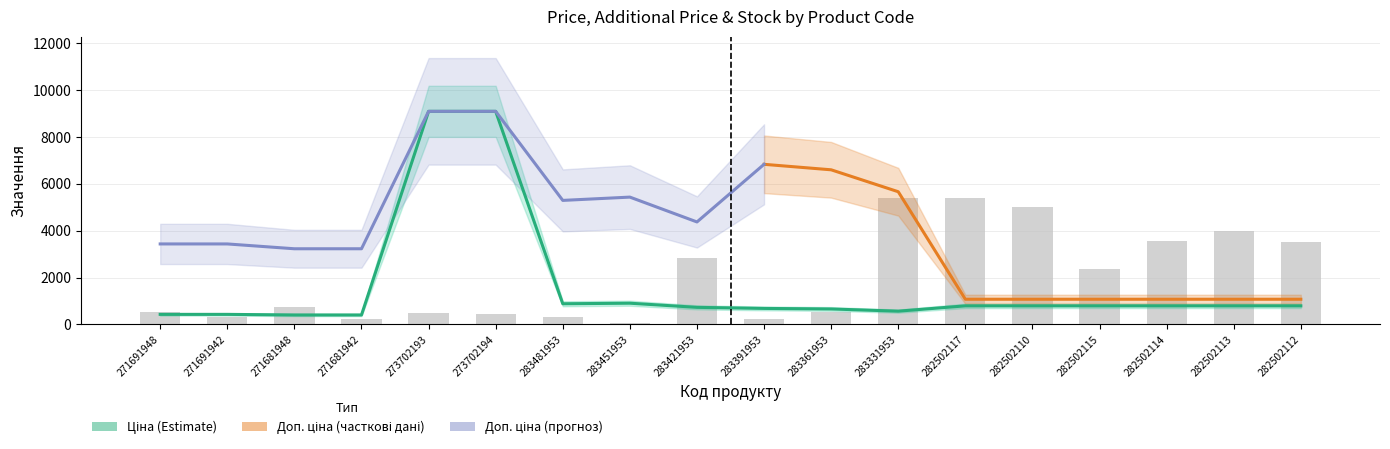

True or false: Залишок has a value of 300.0 at 283481953.

True